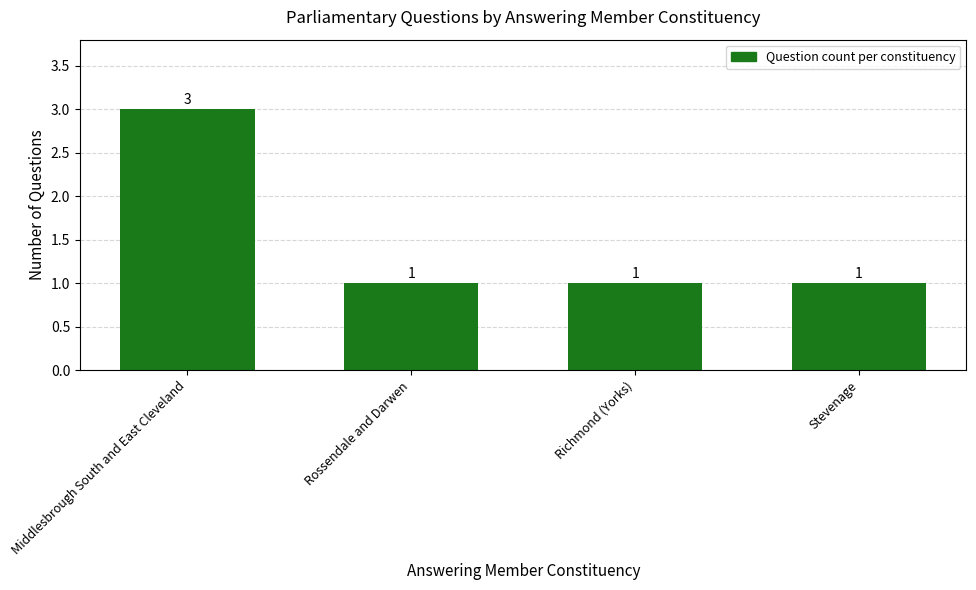

Reading right to left, extract all data points from this chart.

1	1	1	3